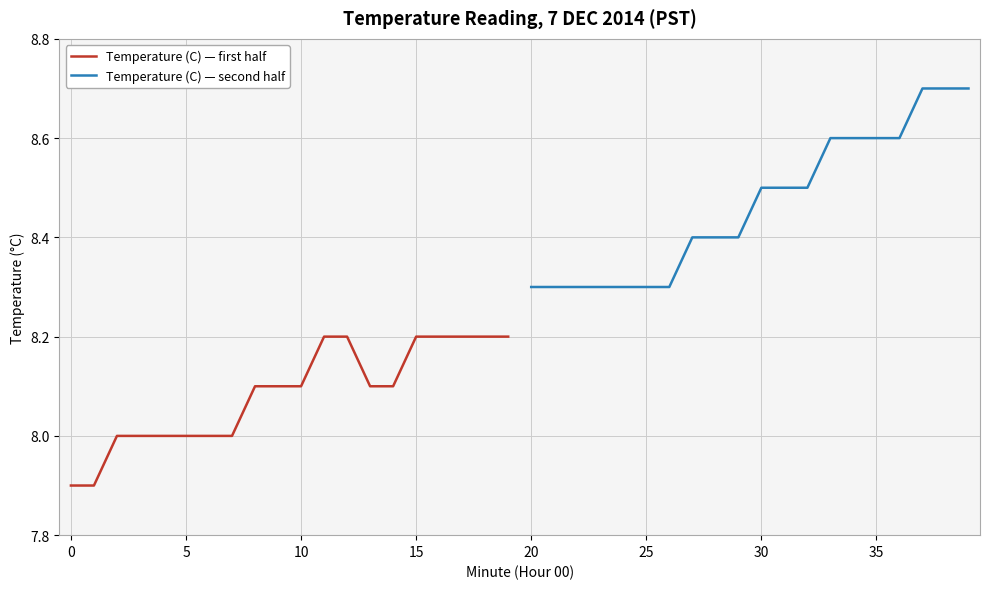

Rank the series by their maximum value, from lowest to highest.

Temperature (C) — first half, Temperature (C) — second half